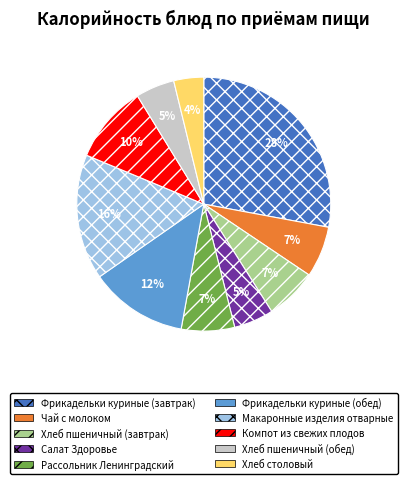

To the nearest percent, what is the difference between the largest and smallest slice percentages?

24%